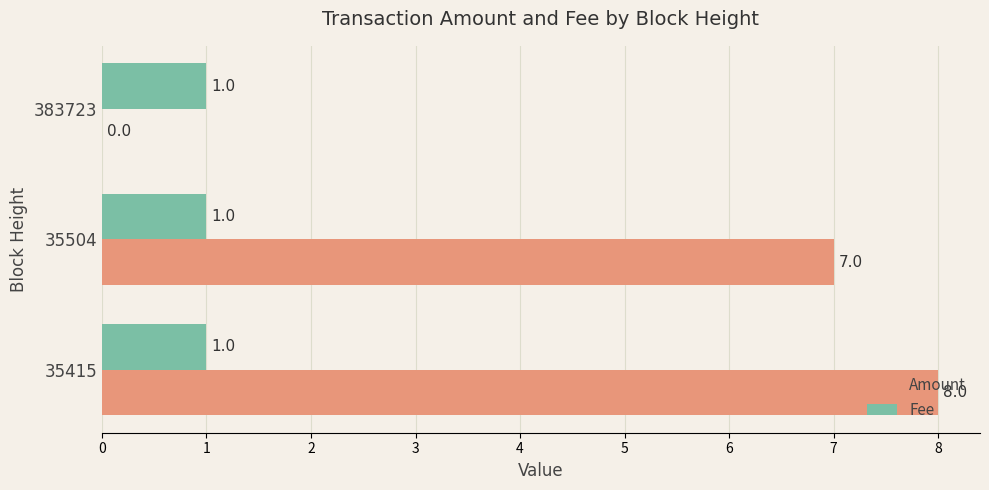

At which label is Amount closest to 4?

35504